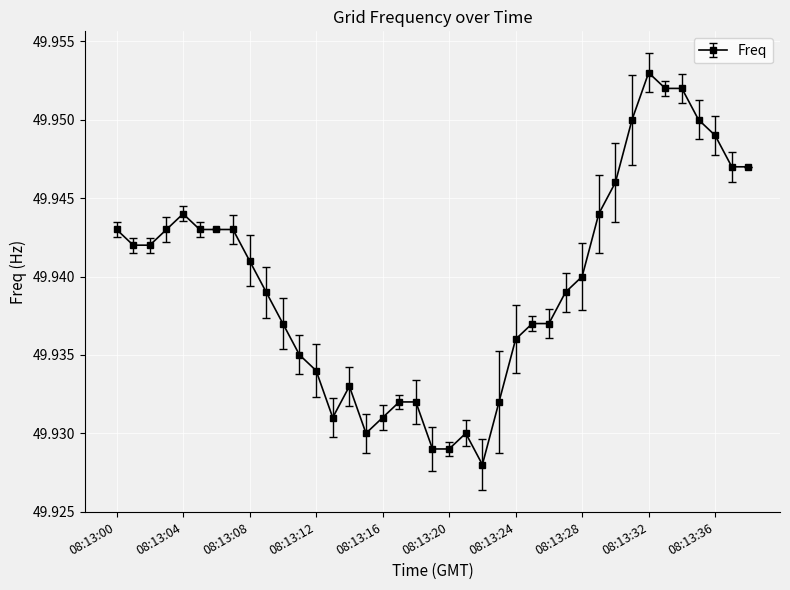

True or false: the data has more than 1 interior local peaks.

True